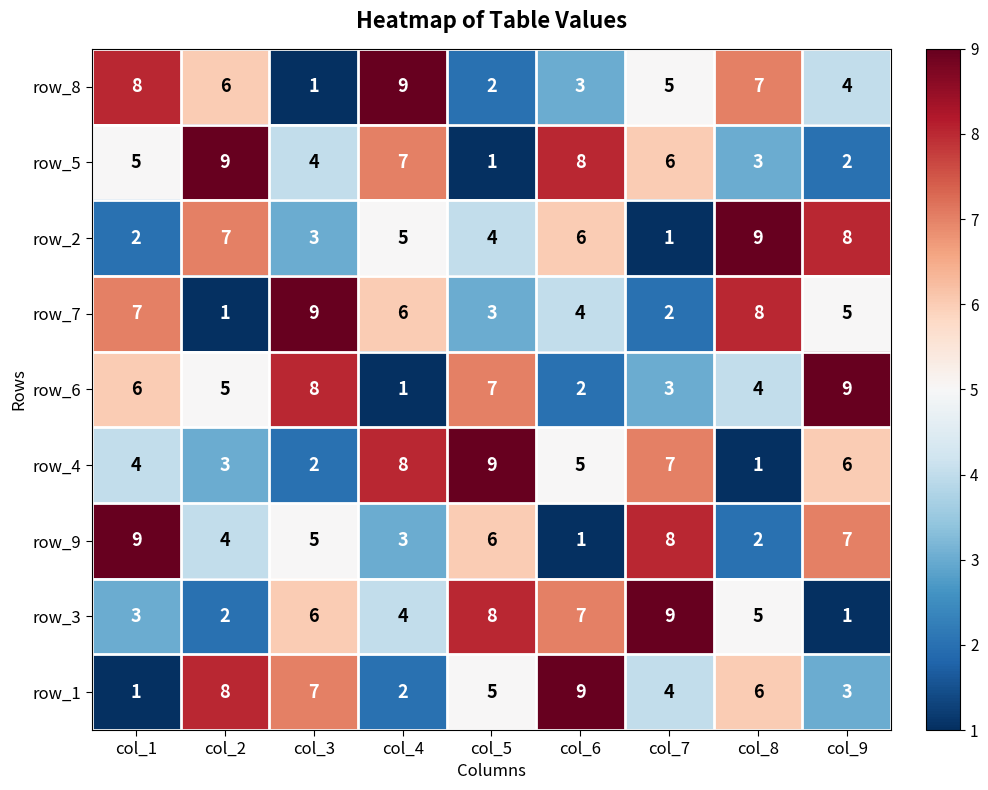

Between col_5 and col_8, which series saw the biggest shift?

row_4